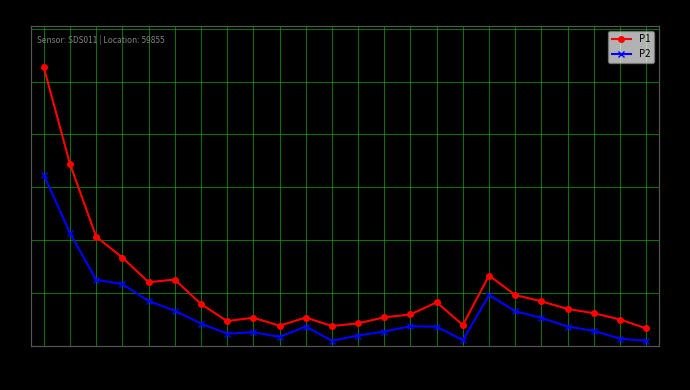

What is the label of the 13th point from the right?

01:20